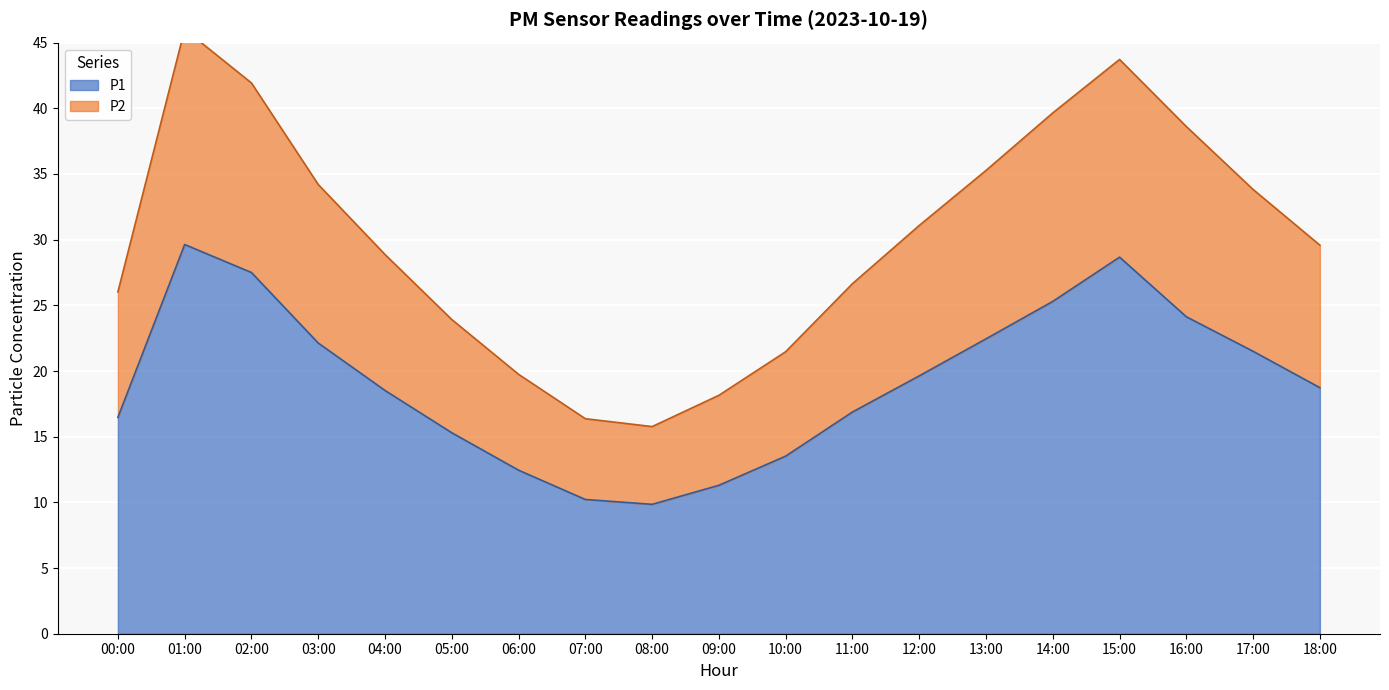

At which label does P2 first exceed 29?

01:00